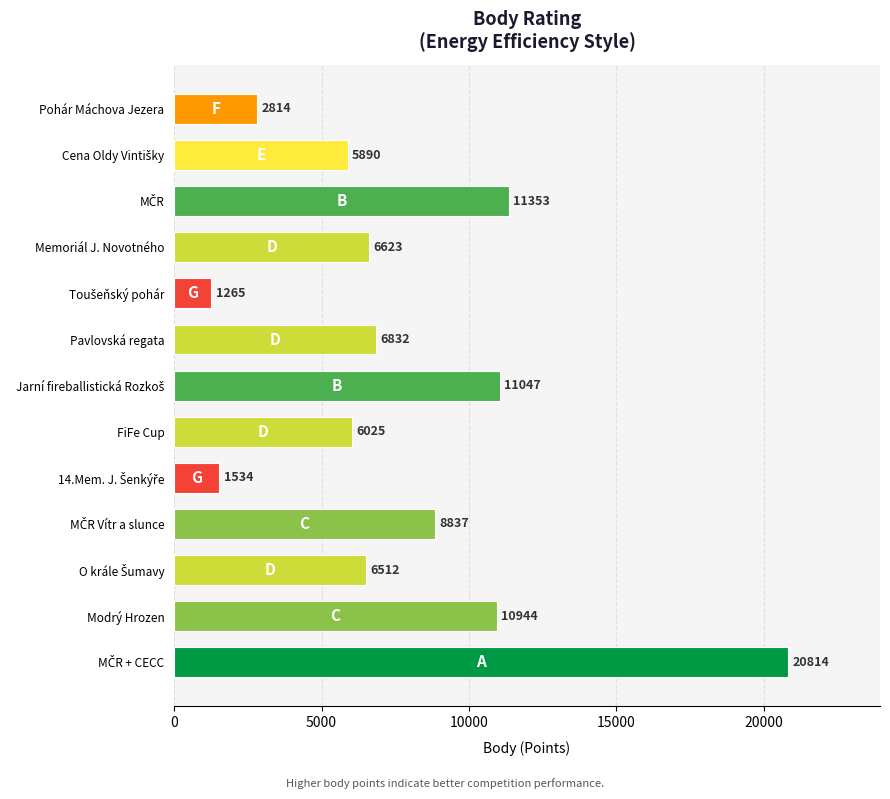

What is the average value?

7730